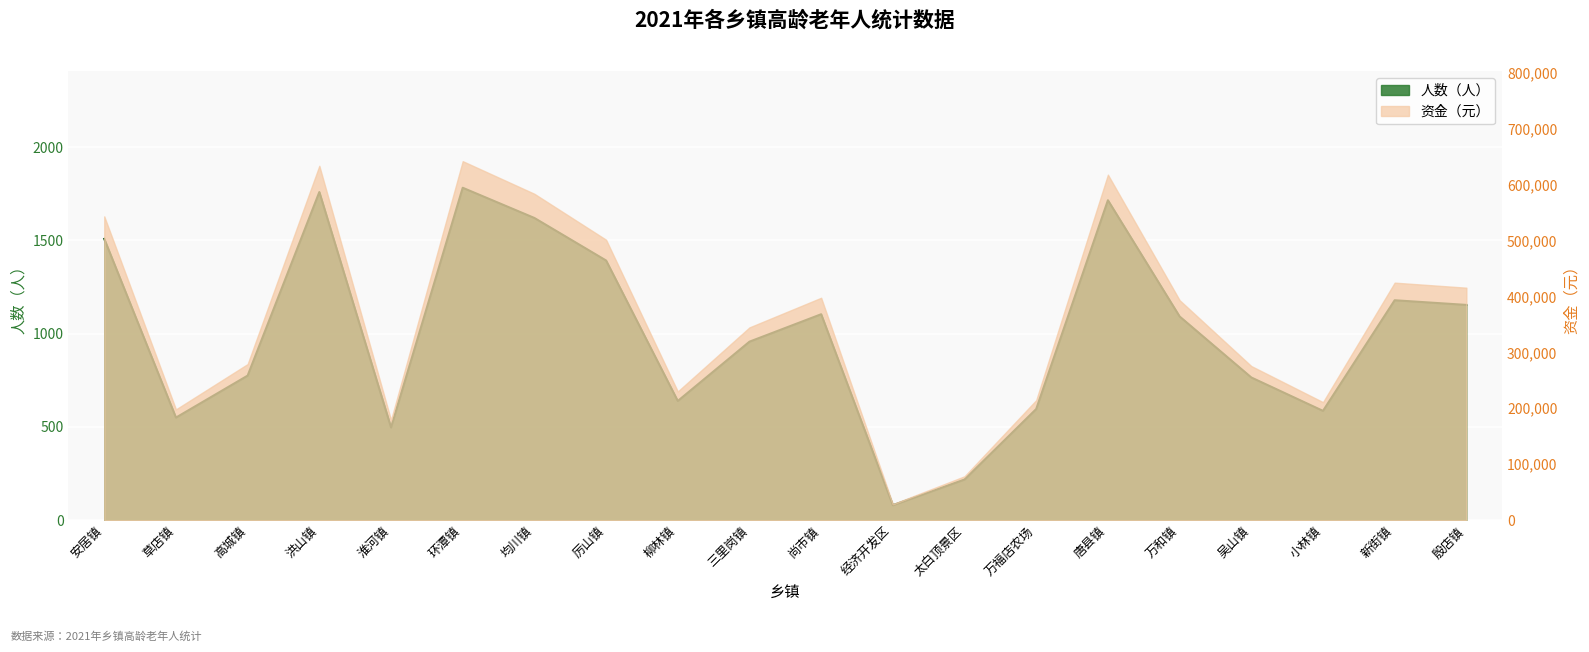

What is the difference between the maximum and minimum values in the 人数 series?

1702